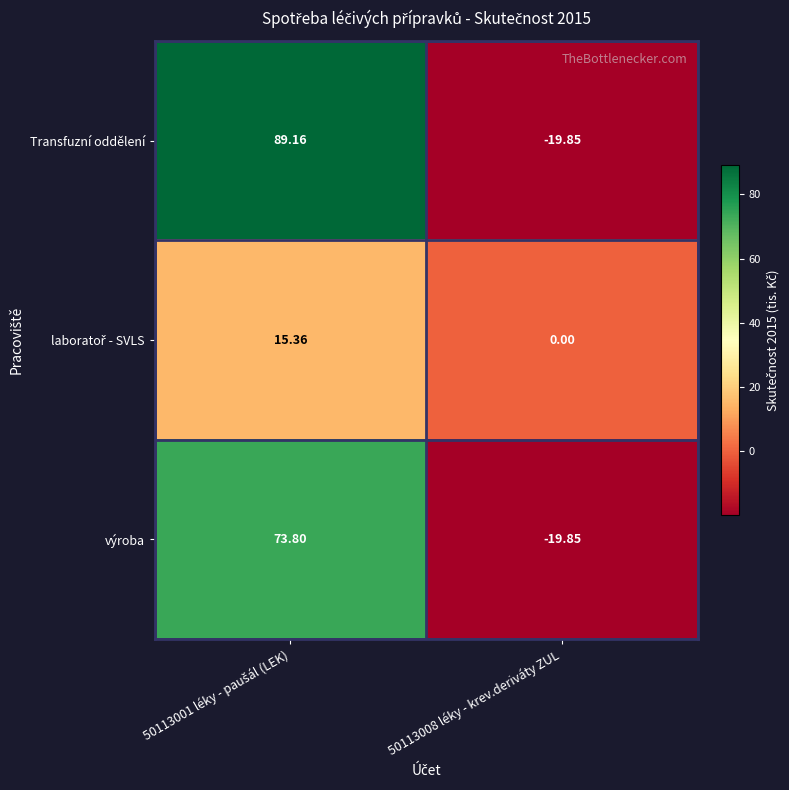

What is the maximum value shown in the chart?

89.2